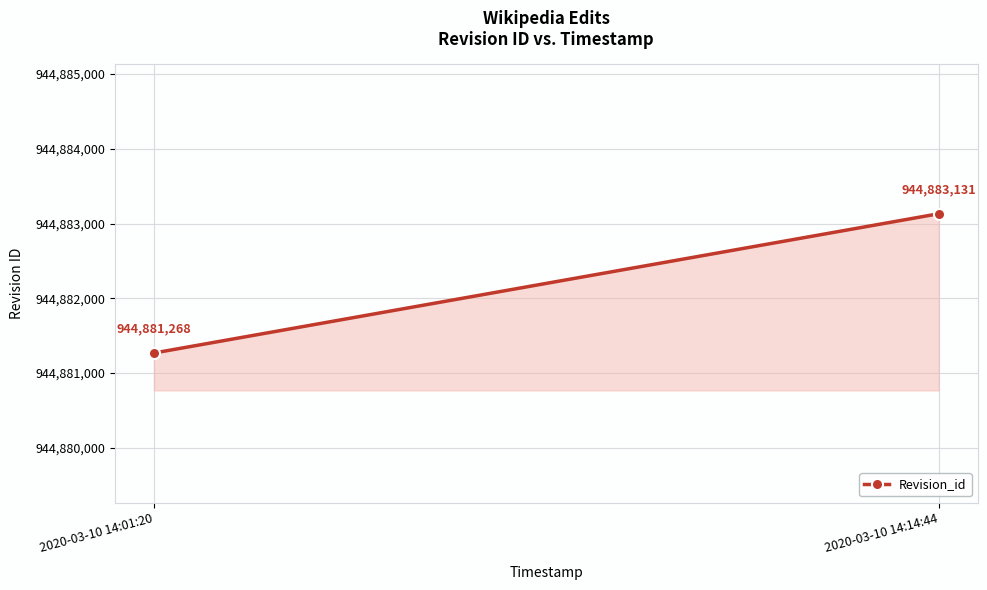

What is the minimum value shown in the chart?

944881268